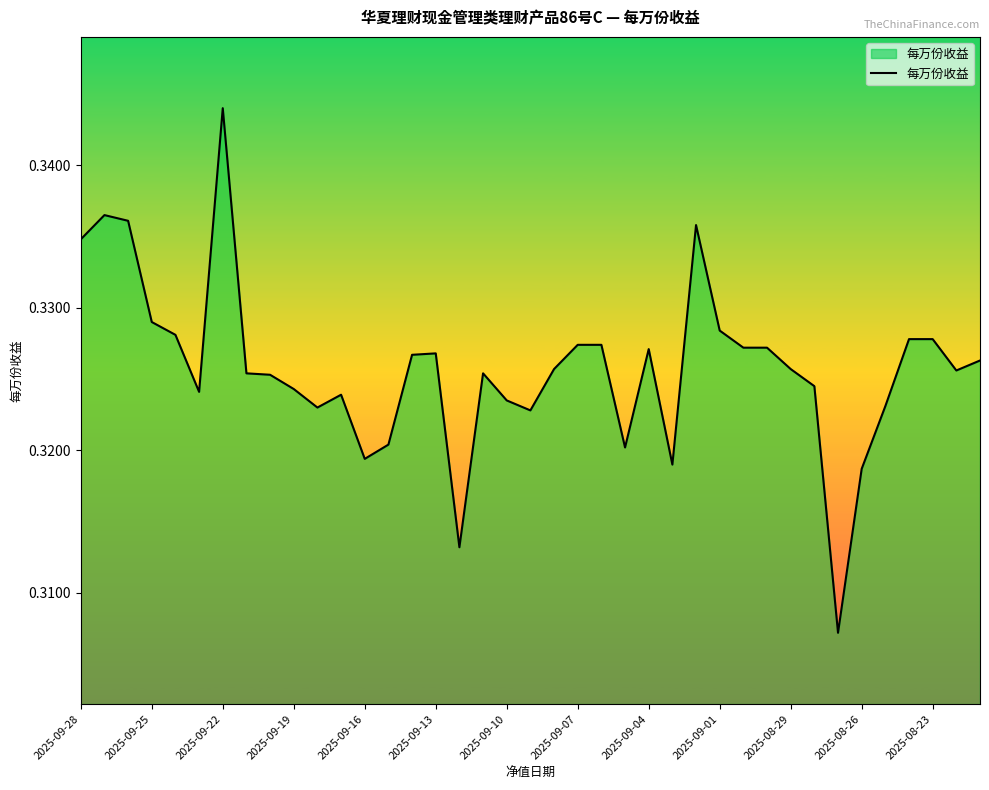

Is this an area chart (filled region under the line)?

Yes